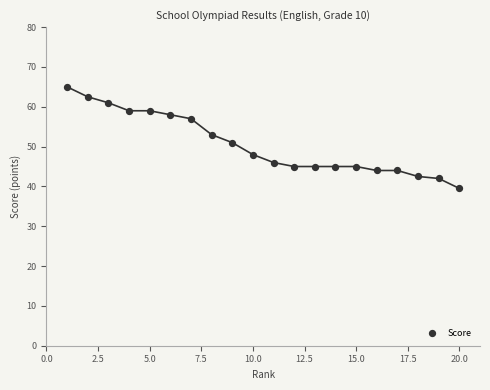

What is the range of Y values (max minus min)?

25.5